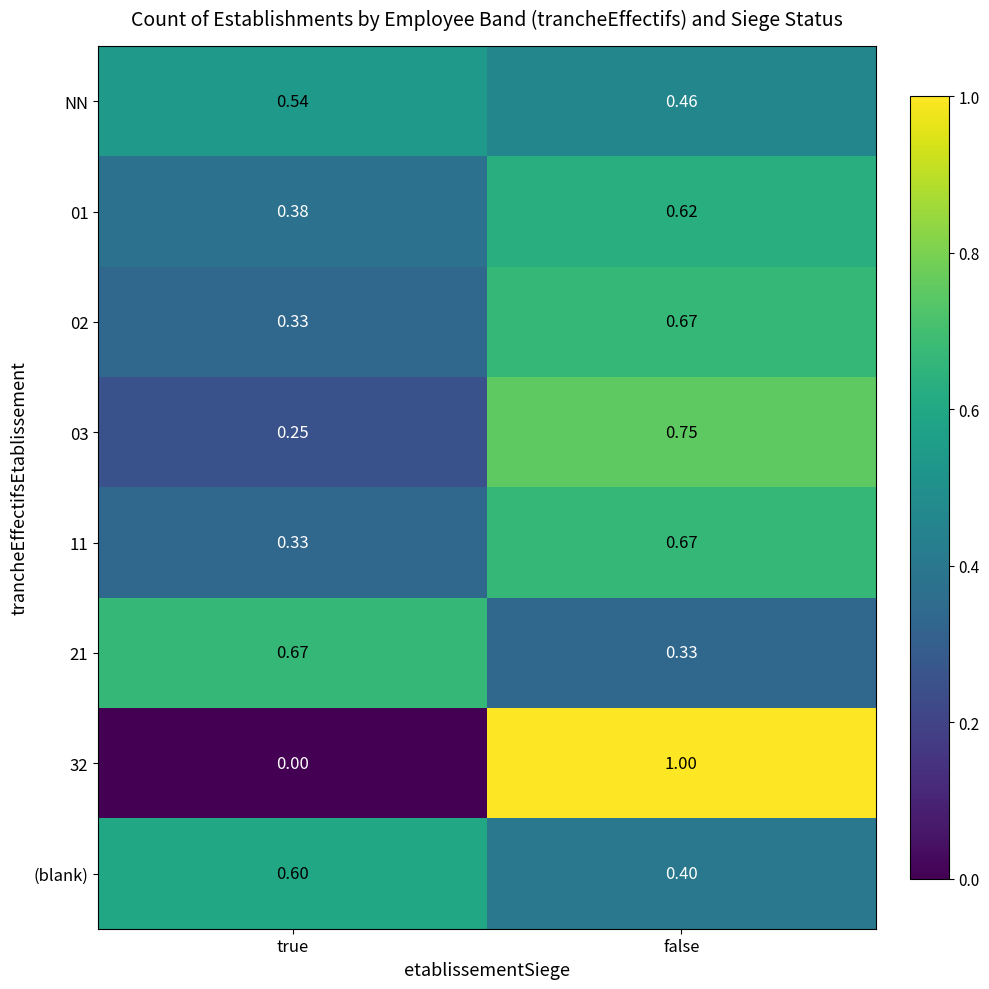

Which category has the highest value across all series?

false